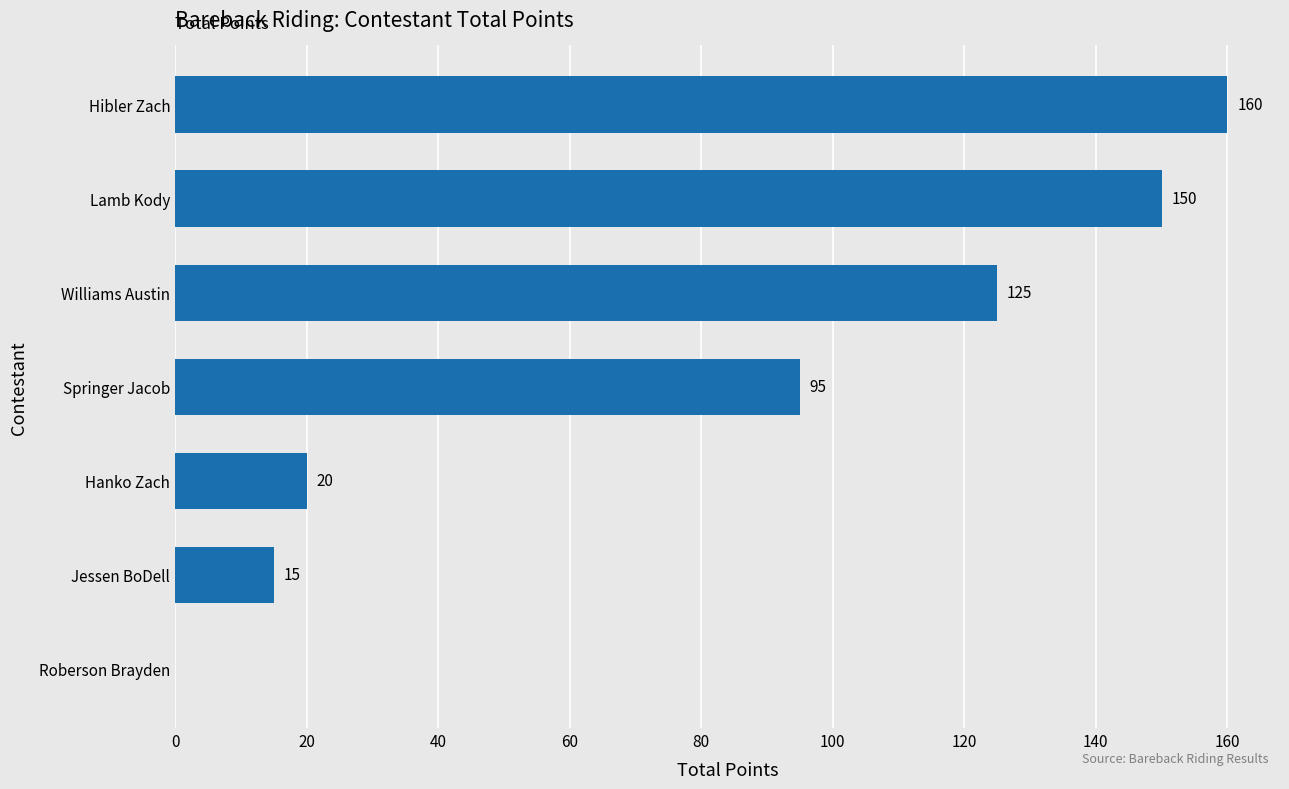

Is it true that the value at Roberson Brayden is 0?

True